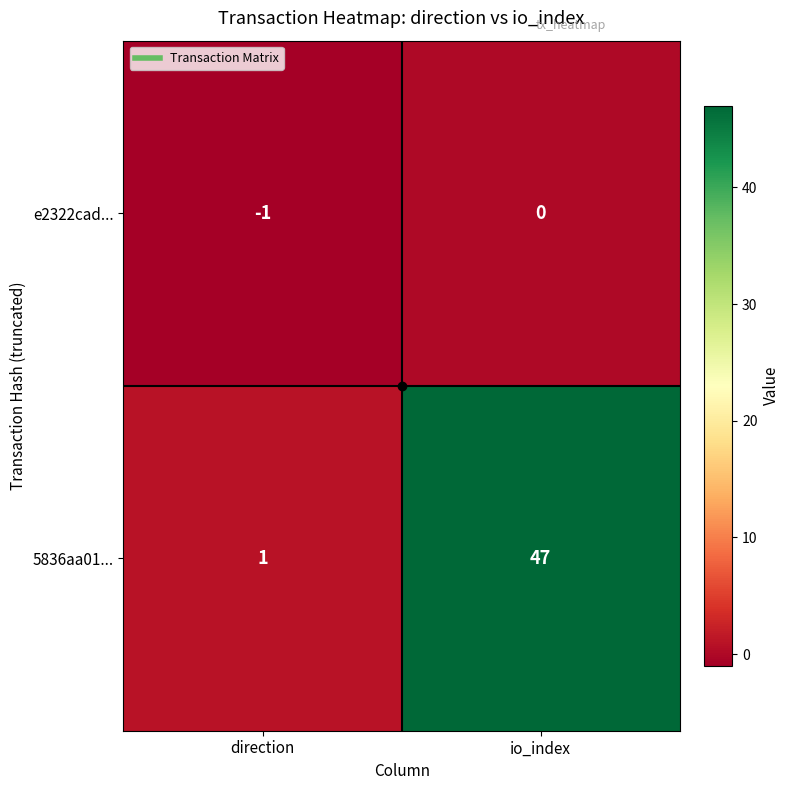

Which series has the largest total across all categories?

5836aa01...